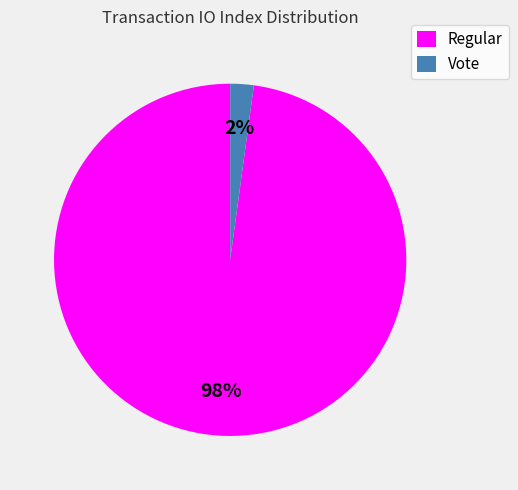

Which slice represents more than half of the pie?

Regular